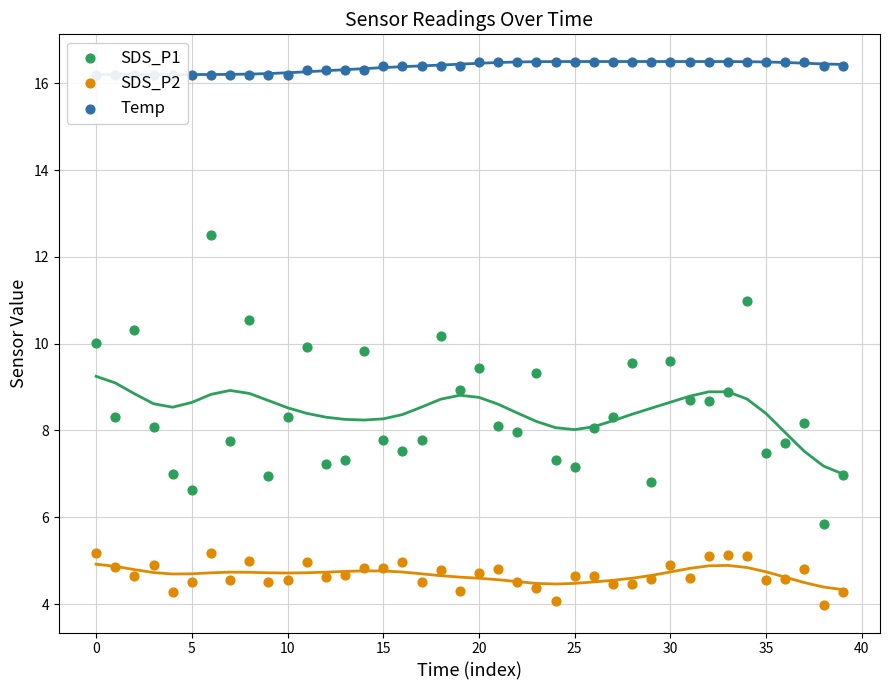

Is the value of SDS_P1 at 30 greater than the value of Temp at 26?

No